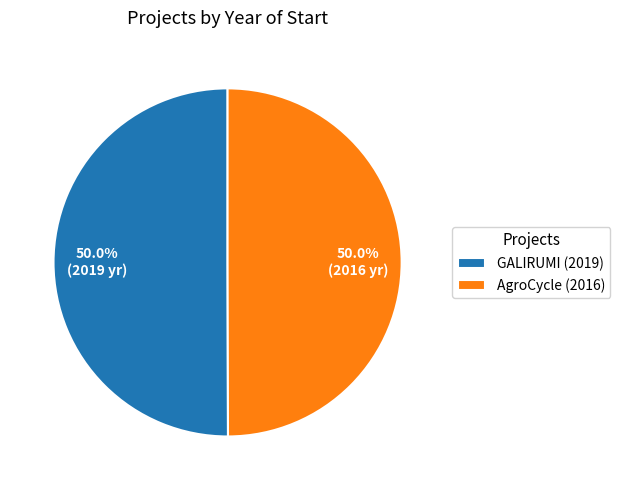

Do AgroCycle (2016) and GALIRUMI (2019) together represent more than half of the pie?

Yes